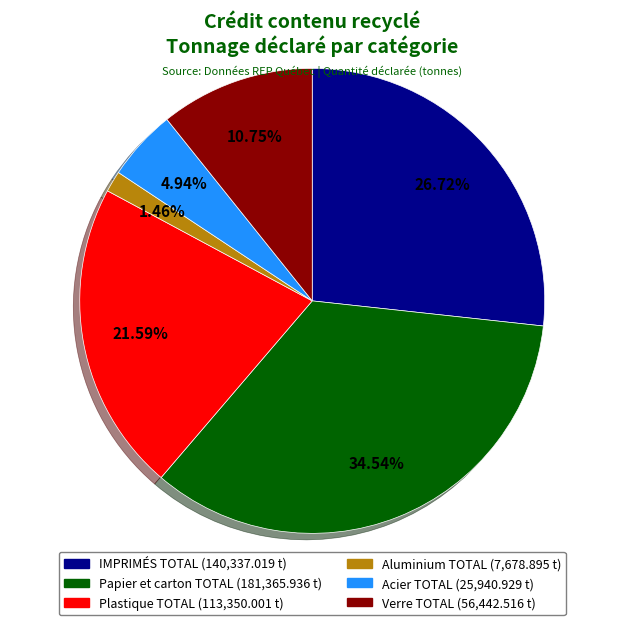

To the nearest percent, what is the difference between the Papier et carton TOTAL and Acier TOTAL slice percentages?

30%